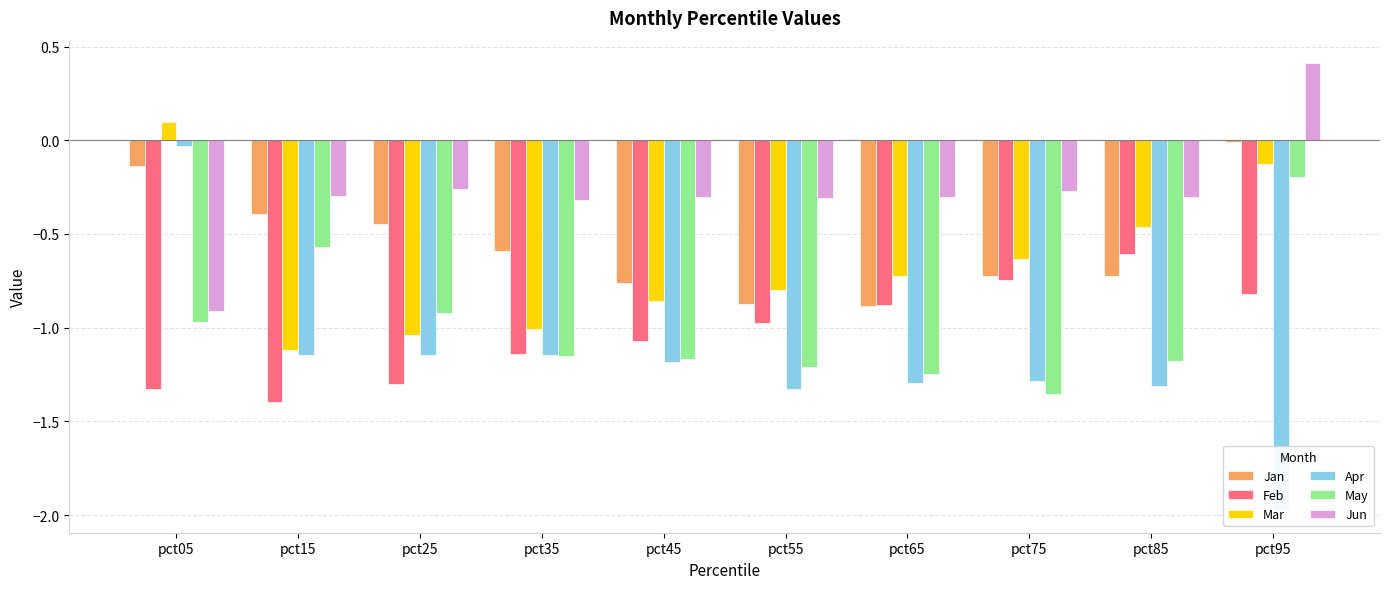

Reading left to right, extract all data points from this chart.

Jan: pct05=-0.1	pct15=-0.4	pct25=-0.4	pct35=-0.6	pct45=-0.8	pct55=-0.9	pct65=-0.9	pct75=-0.7	pct85=-0.7	pct95=-0.0
Feb: pct05=-1.3	pct15=-1.4	pct25=-1.3	pct35=-1.1	pct45=-1.1	pct55=-1.0	pct65=-0.9	pct75=-0.7	pct85=-0.6	pct95=-0.8
Mar: pct05=0.1	pct15=-1.1	pct25=-1.0	pct35=-1.0	pct45=-0.9	pct55=-0.8	pct65=-0.7	pct75=-0.6	pct85=-0.5	pct95=-0.1
Apr: pct05=-0.0	pct15=-1.1	pct25=-1.1	pct35=-1.1	pct45=-1.2	pct55=-1.3	pct65=-1.3	pct75=-1.3	pct85=-1.3	pct95=-2.0
May: pct05=-1.0	pct15=-0.6	pct25=-0.9	pct35=-1.1	pct45=-1.2	pct55=-1.2	pct65=-1.2	pct75=-1.4	pct85=-1.2	pct95=-0.2
Jun: pct05=-0.9	pct15=-0.3	pct25=-0.3	pct35=-0.3	pct45=-0.3	pct55=-0.3	pct65=-0.3	pct75=-0.3	pct85=-0.3	pct95=0.4